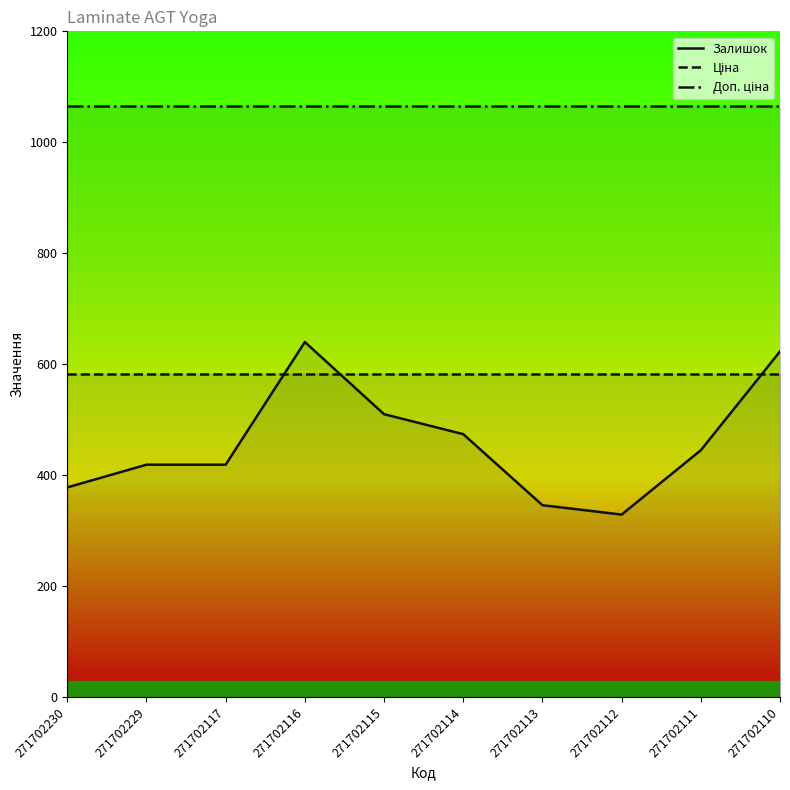

Is this an area chart (filled region under the line)?

No